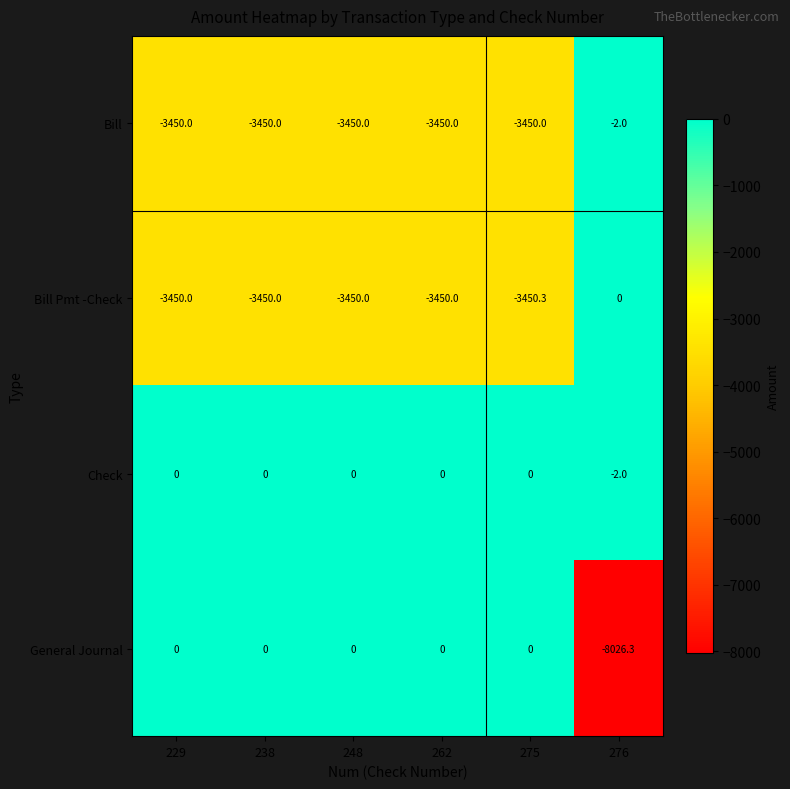

The value of Check at 238 is 1.0. True or false?

False